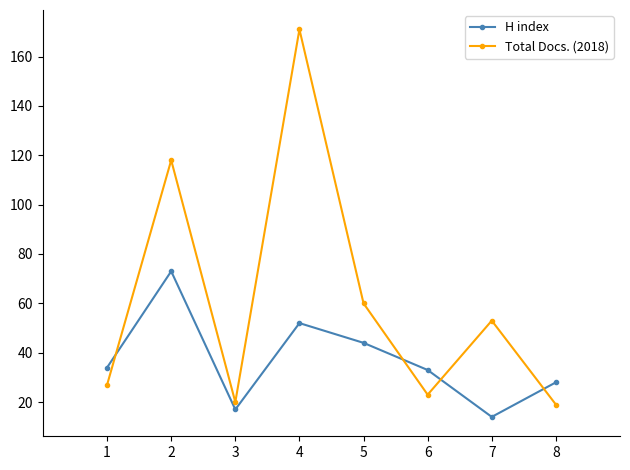

At which category is the sum across all series the highest?

4